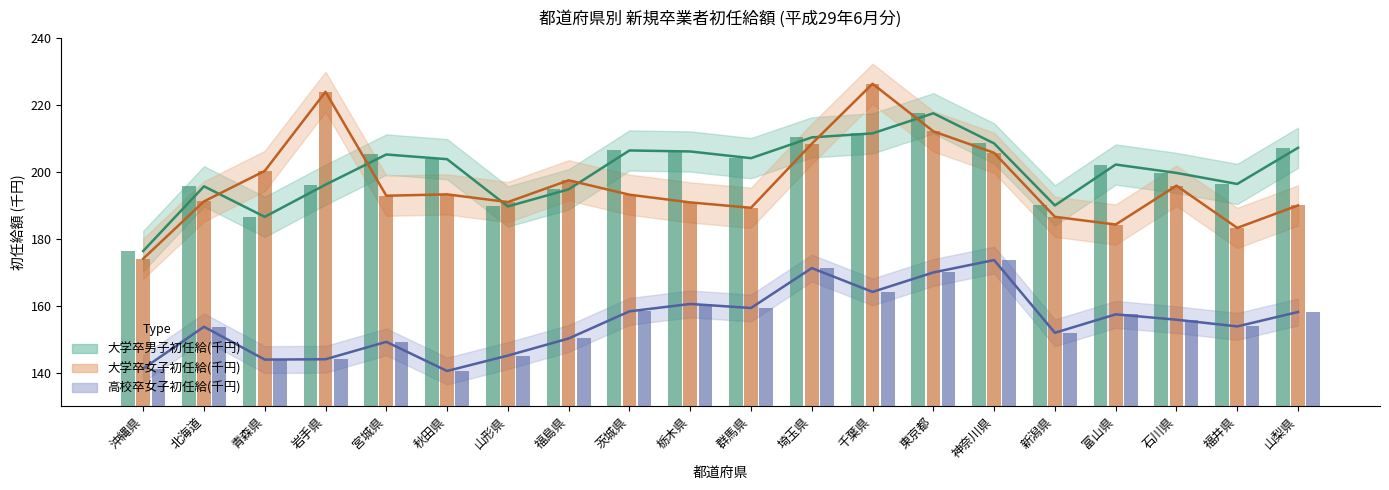

Where is 高校卒女子初任給(千円) nearest to the value 157?

富山県